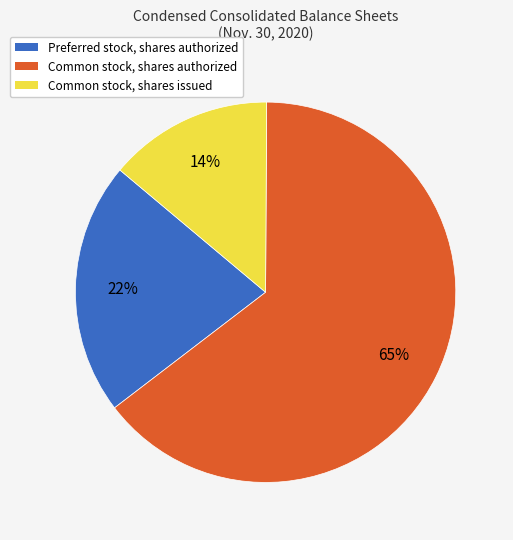

Rank the categories by value from highest to lowest.

Common stock, shares authorized, Preferred stock, shares authorized, Common stock, shares issued